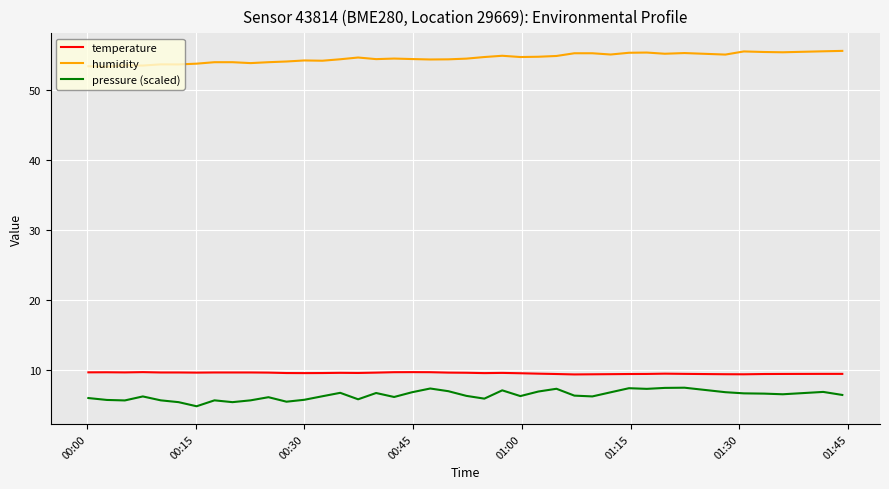

True or false: pressure (scaled) and temperature cross at least once.

False